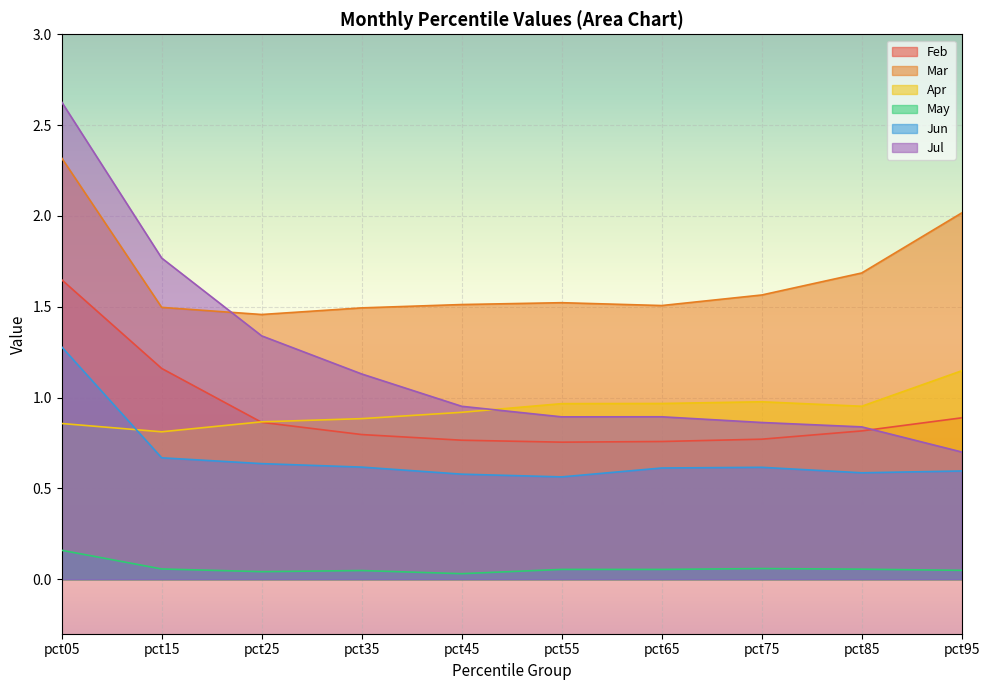

How many interior local peaks does the Jun series have?

1